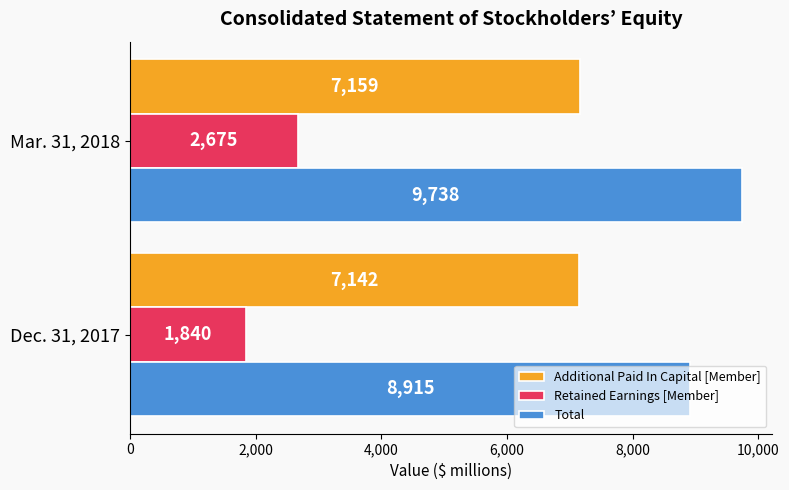

How many Total values are between 8915 and 9738?

2